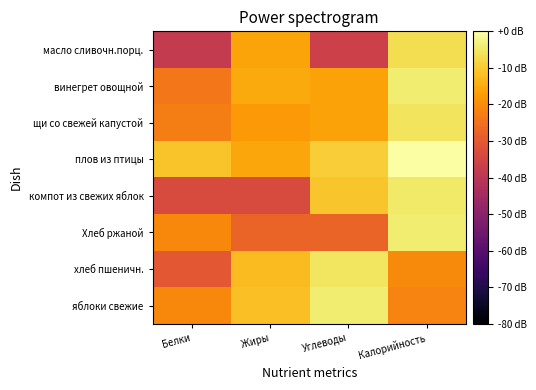

How many distinct data groups are displayed?

8